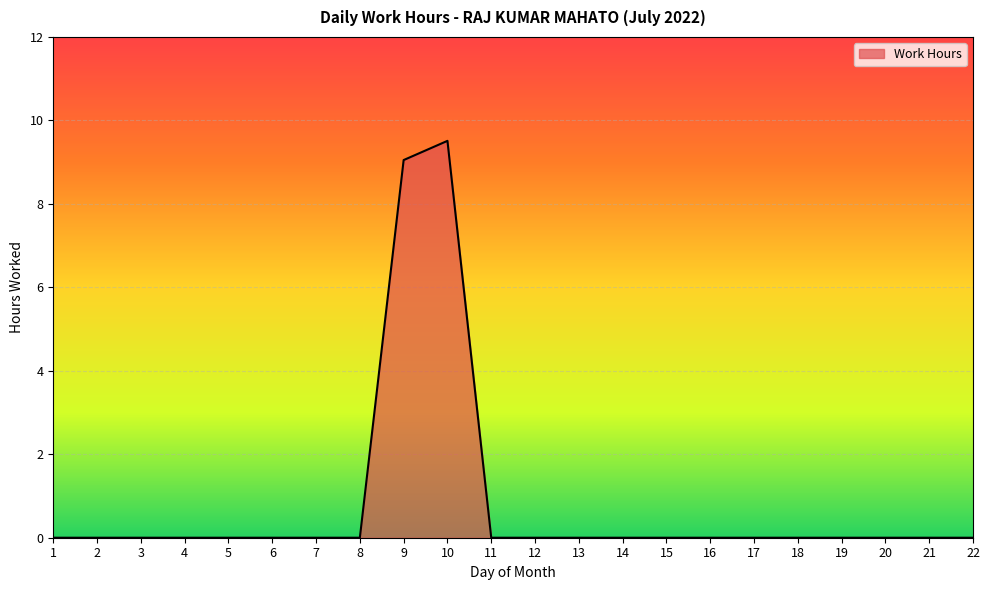

Does the chart display data point markers on the line(s)?

No